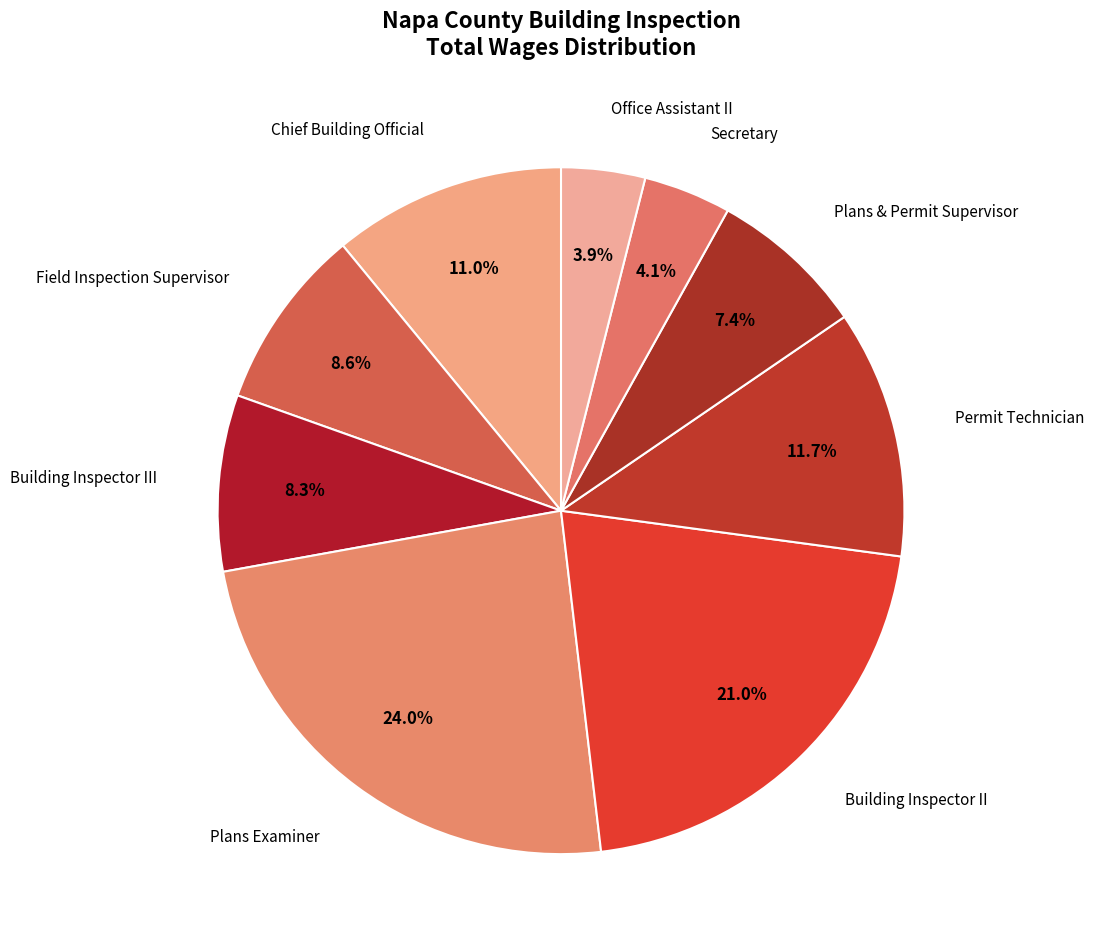

True or false: Field Inspection Supervisor accounts for 22% of the total.

False